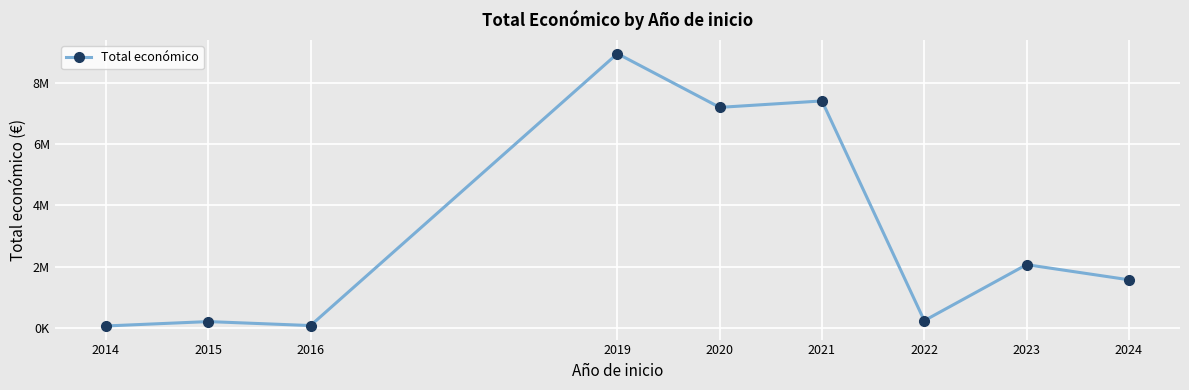

Where is the data nearest to the value 4511000?

2023